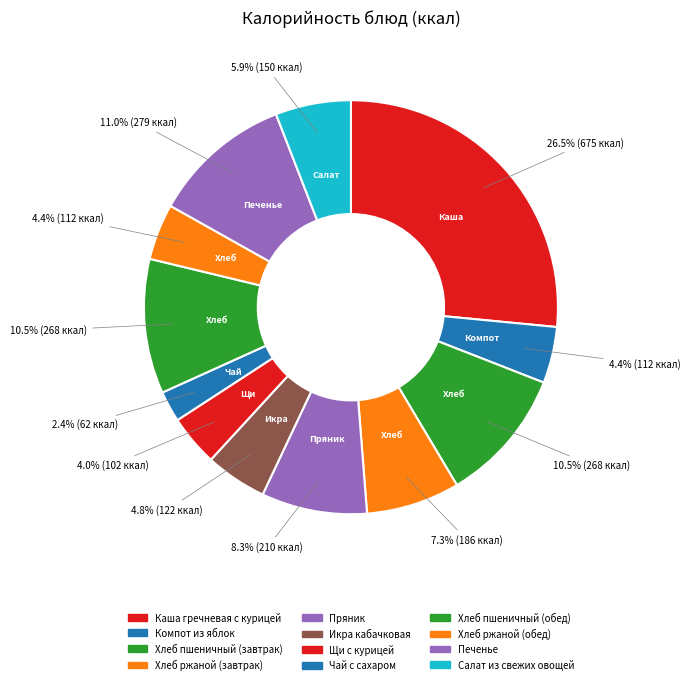

Do Компот из яблок and Икра кабачковая together represent more than half of the pie?

No